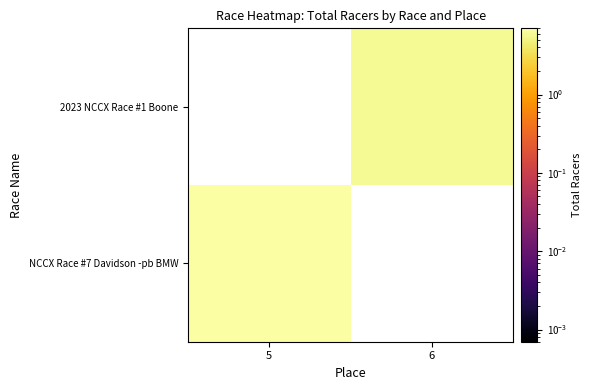

What is the spread (max minus min) of values at 6?

6